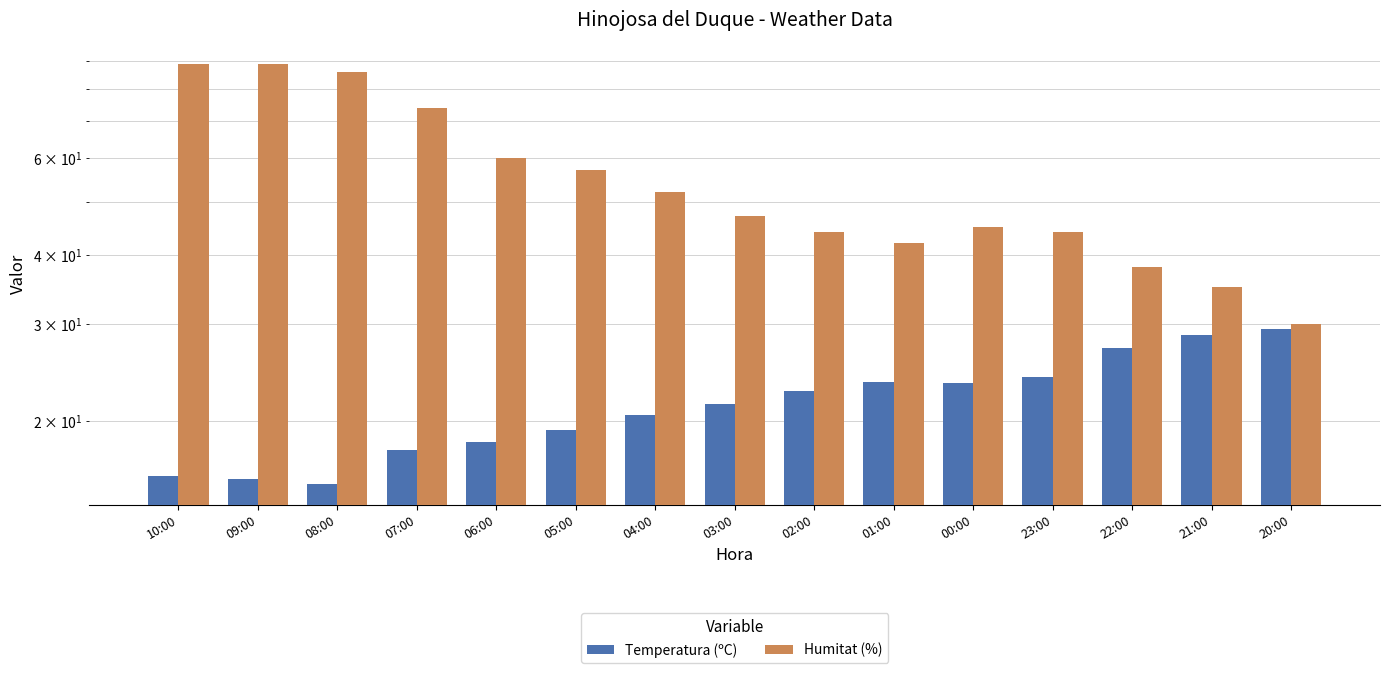

Between 20:00 and 08:00, which is larger?

20:00